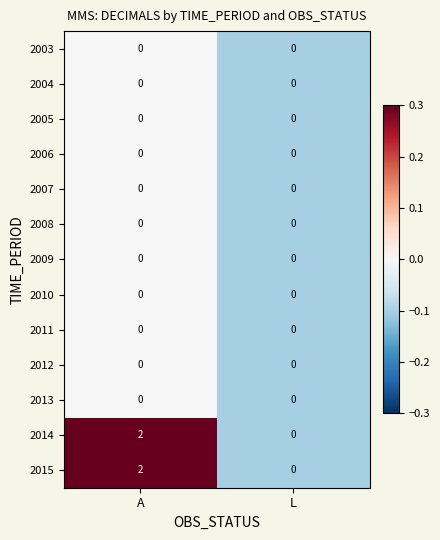

What is the total value across all series at A?

4